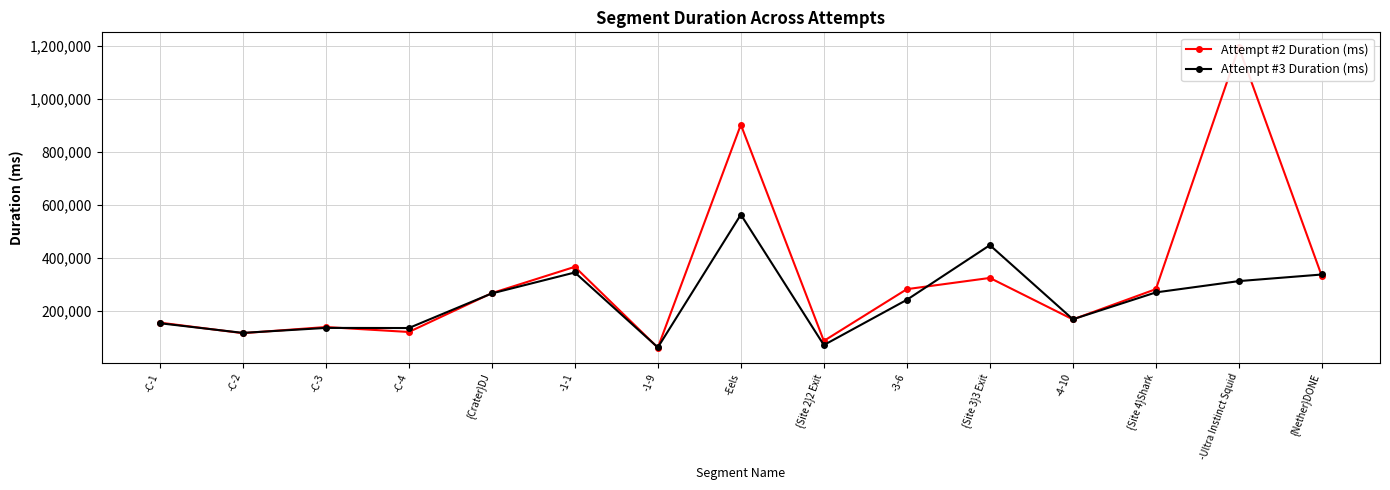

Which has a higher value, -C-2 or -3-6?

-3-6